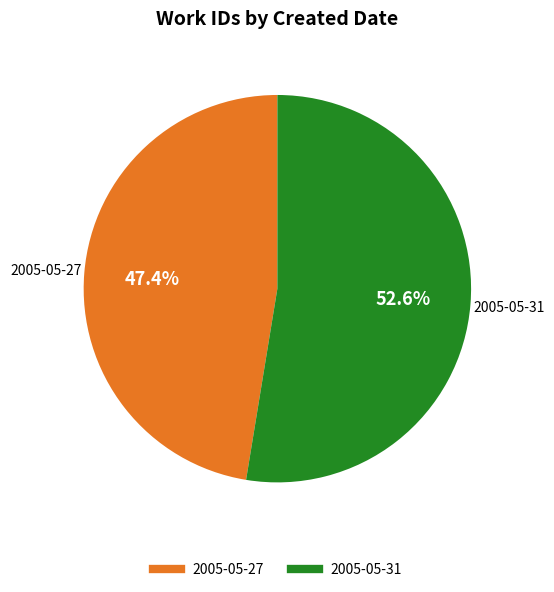

Count the number of slices in the pie.

2